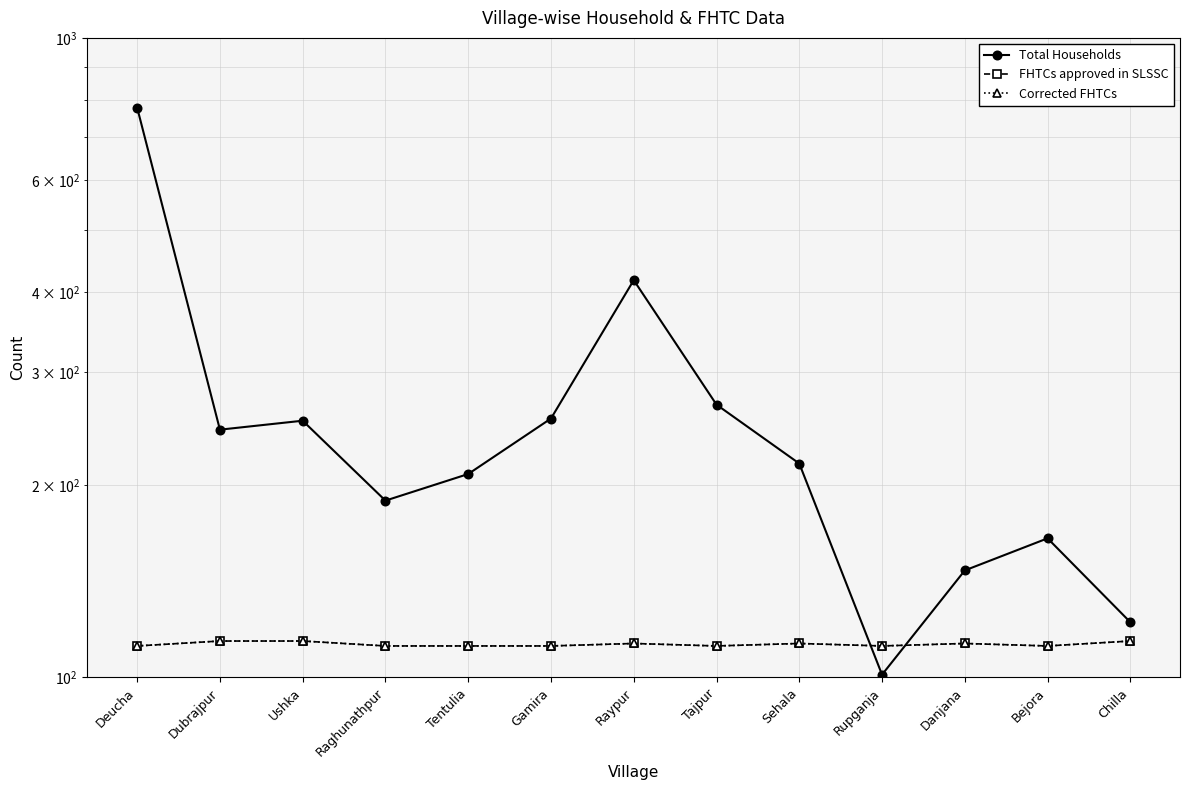

Which series has the largest total across all categories?

Total Households